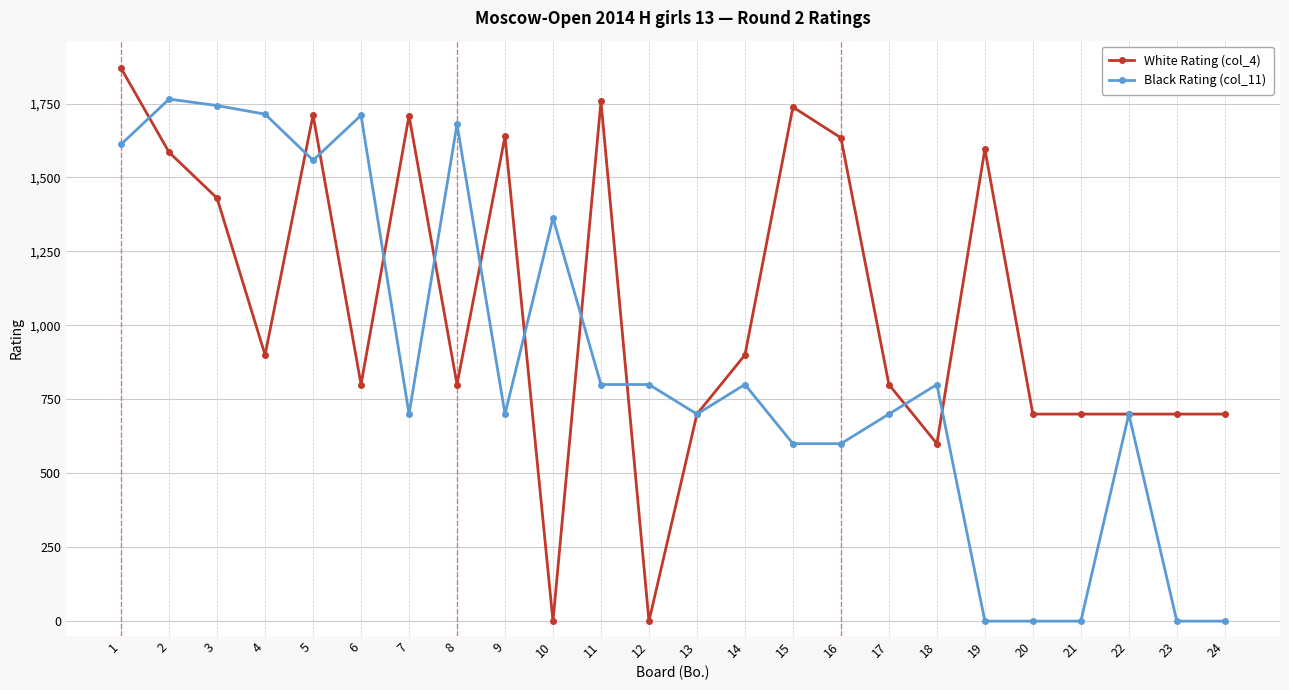

The value of Black Rating (col_11) at 20 is 0. True or false?

True